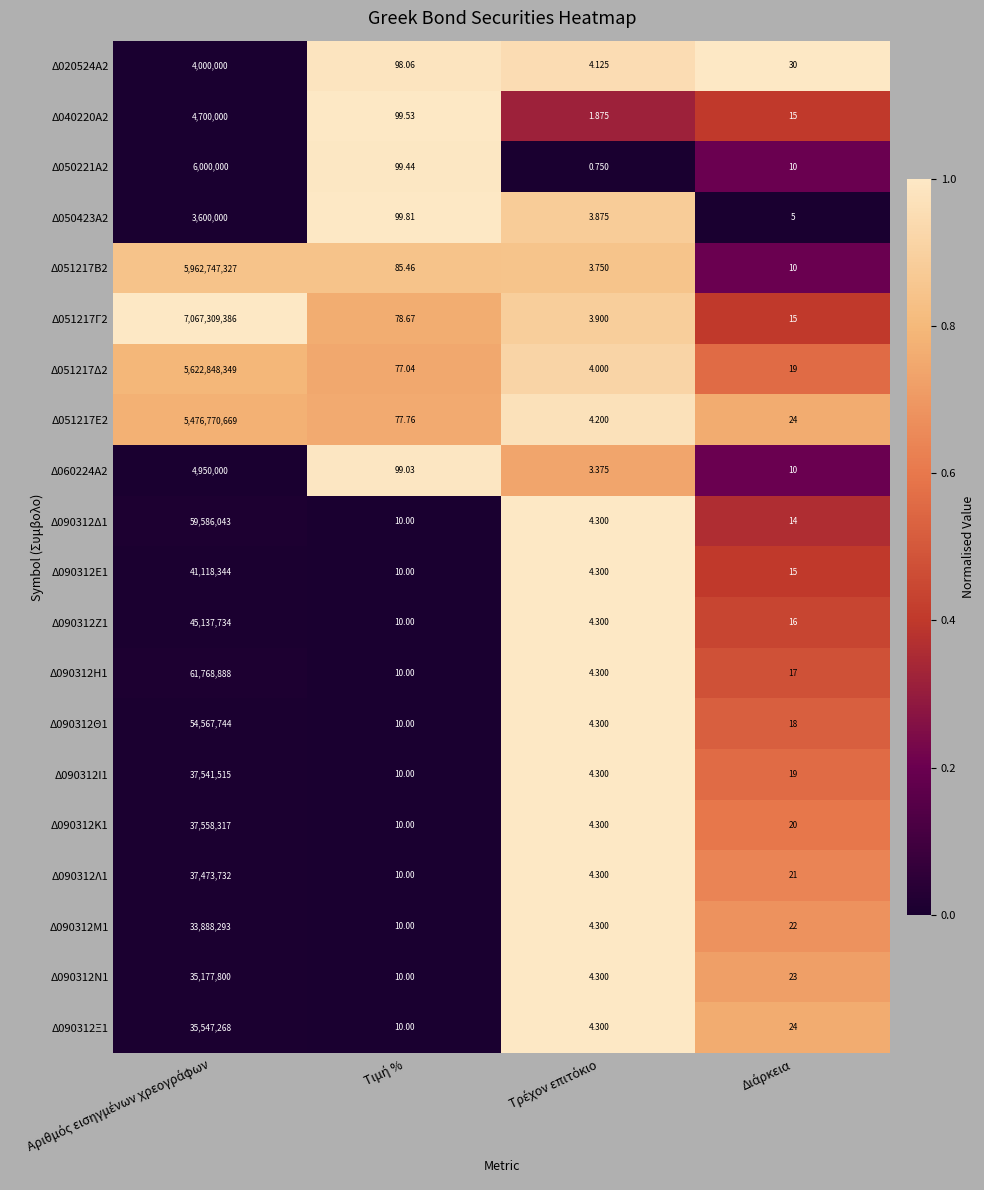

What is the difference between the highest and lowest values at Διάρκεια?

1.0